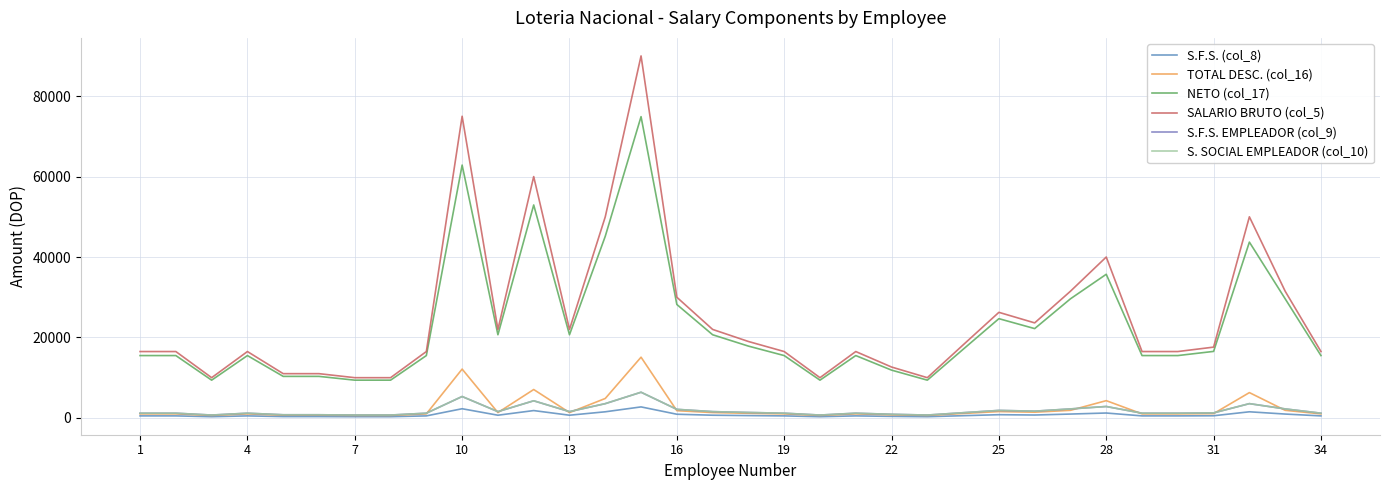

True or false: NETO (col_17) and S.F.S. EMPLEADOR (col_9) intersect in this chart.

False